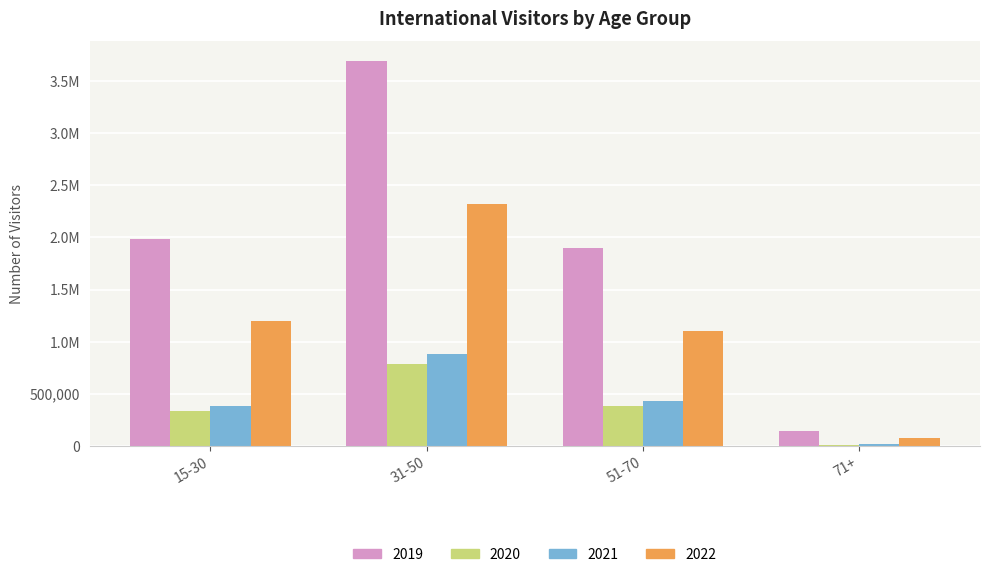

Reading right to left, list all the values displayed in this chart.

2019: 144858	1901353	3695443	1984120
2020: 13469	380514	788553	330885
2021: 21897	428309	885473	385563
2022: 80781	1106003	2316023	1201138